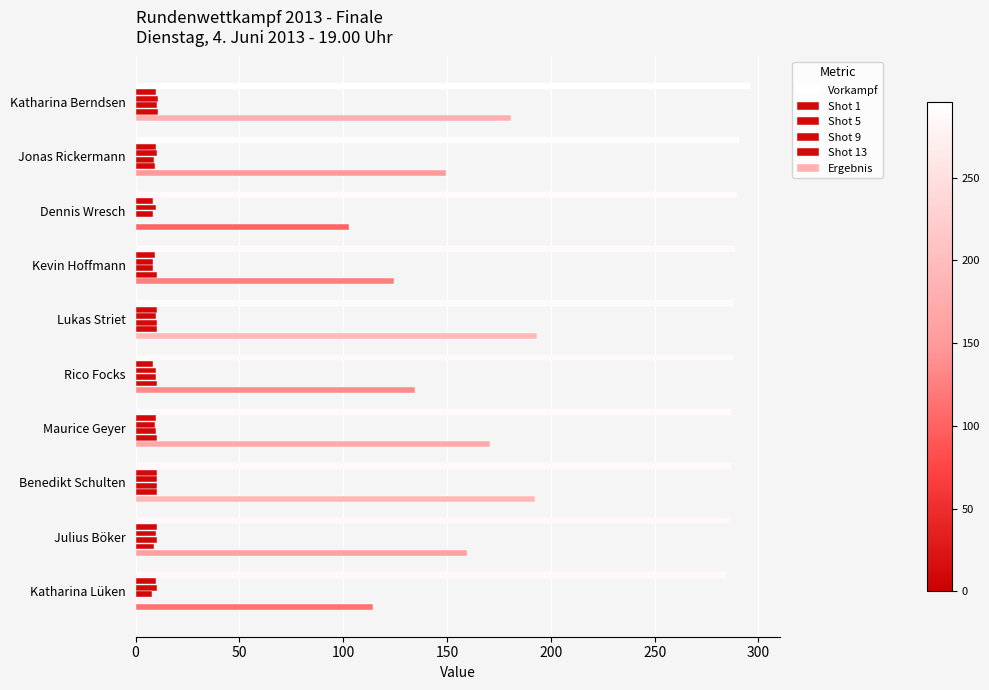

Reading left to right, list all the values displayed in this chart.

Vorkampf: 295.8	290.6	289.8	288.8	287.8	287.6	287.0	286.8	285.8	284.6
Shot 1: 10.0	9.7	8.2	9.5	10.5	8.6	9.9	10.4	10.3	9.9
Shot 5: 10.7	10.5	9.6	8.3	9.9	9.9	9.5	10.2	9.8	10.4
Shot 9: 10.5	9.1	8.6	8.3	10.5	9.9	9.6	10.5	10.3	7.9
Shot 13: 10.6	9.3	0.0	10.1	10.5	10.2	10.3	10.5	9.0	0.0
Ergebnis: 180.8	149.6	102.8	124.5	193.2	134.8	170.6	192.6	159.4	114.2